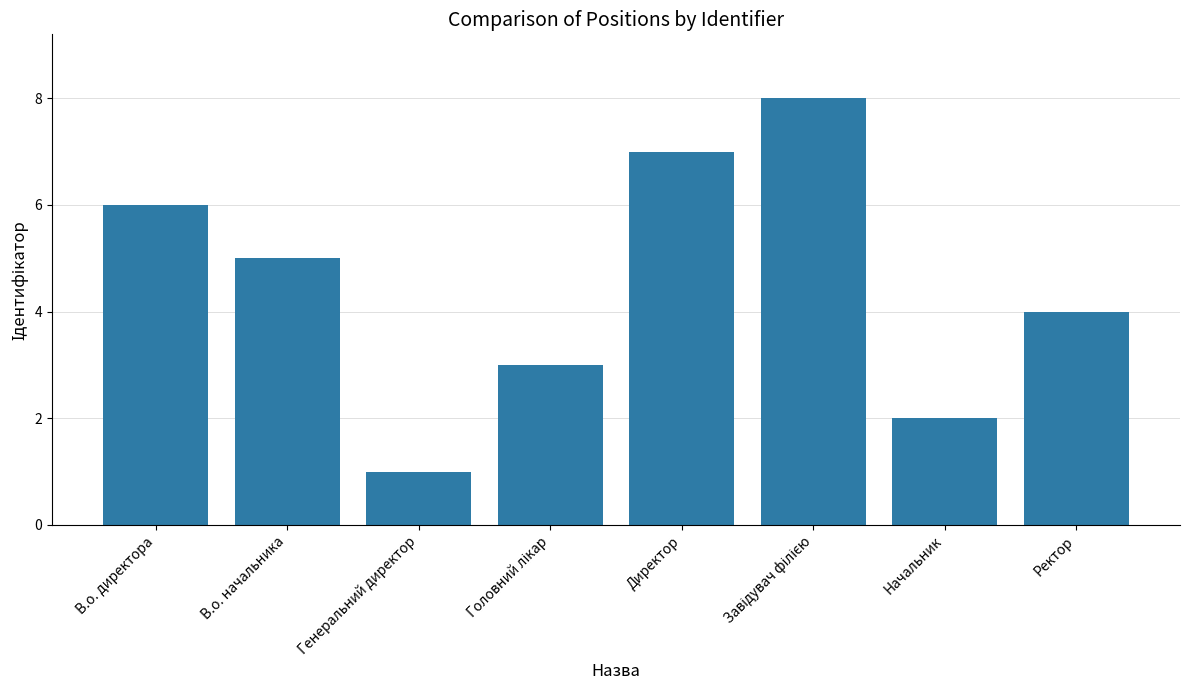

Which has a higher value, Начальник or В.о. директора?

В.о. директора